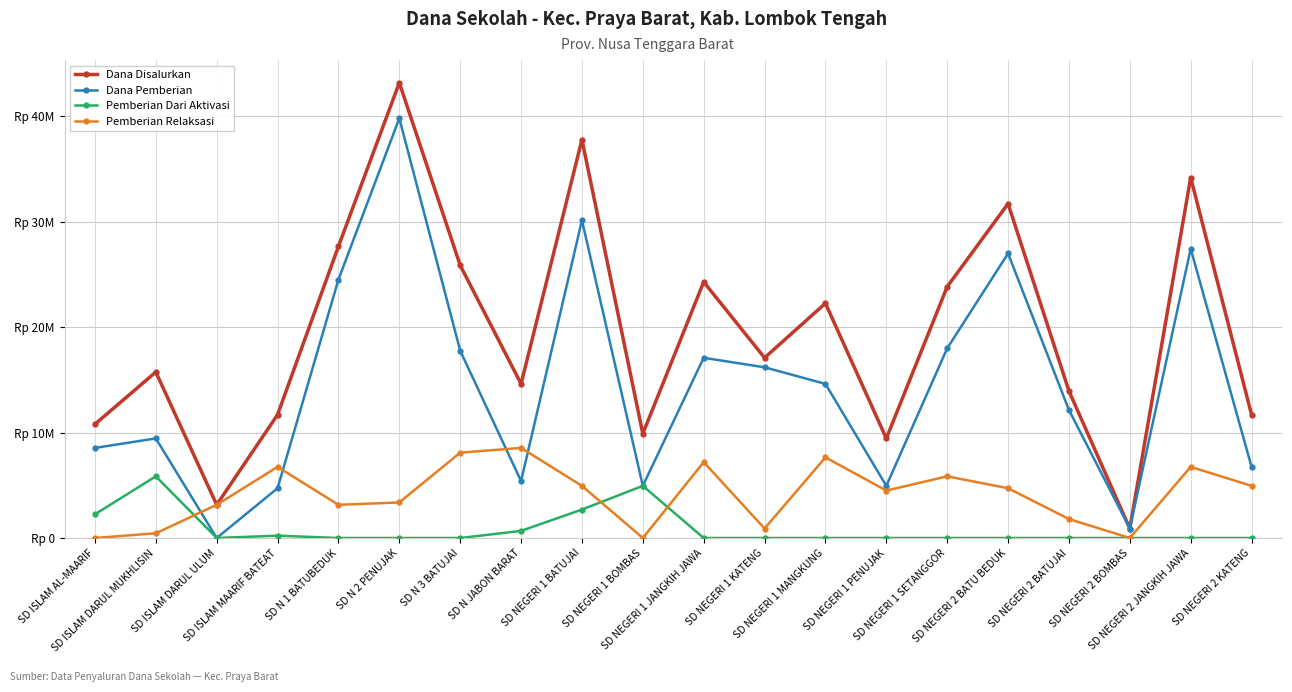

What are all the series names shown in the legend?

Dana Disalurkan, Dana Pemberian, Pemberian Dari Aktivasi, Pemberian Relaksasi